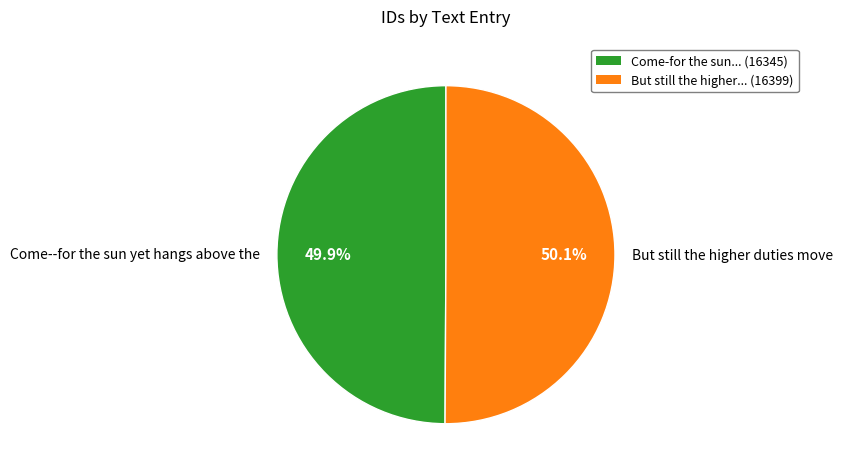

Is there any slice that represents more than half of the pie?

Yes